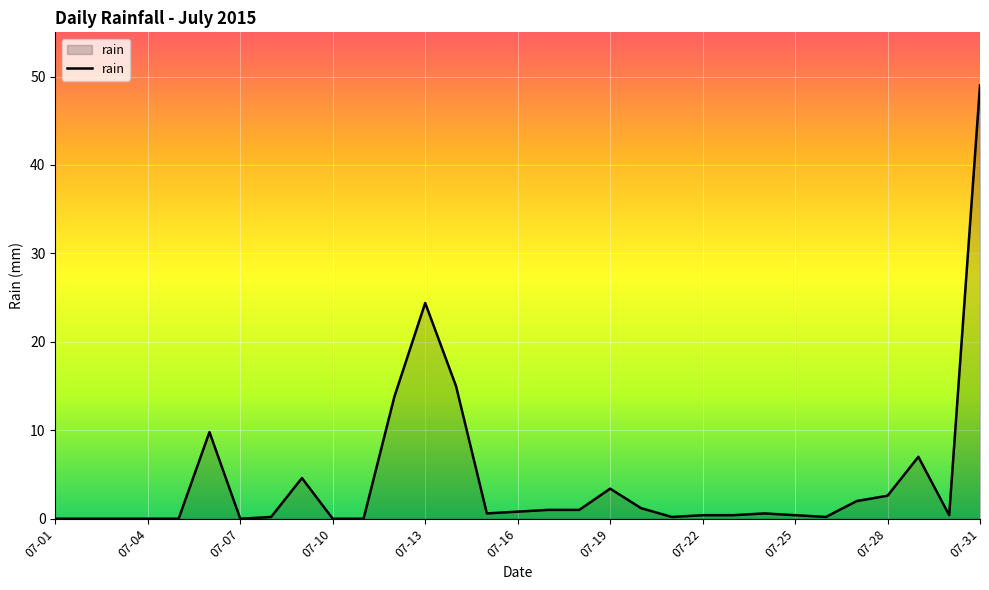

What is the maximum value shown in the chart?

49.0